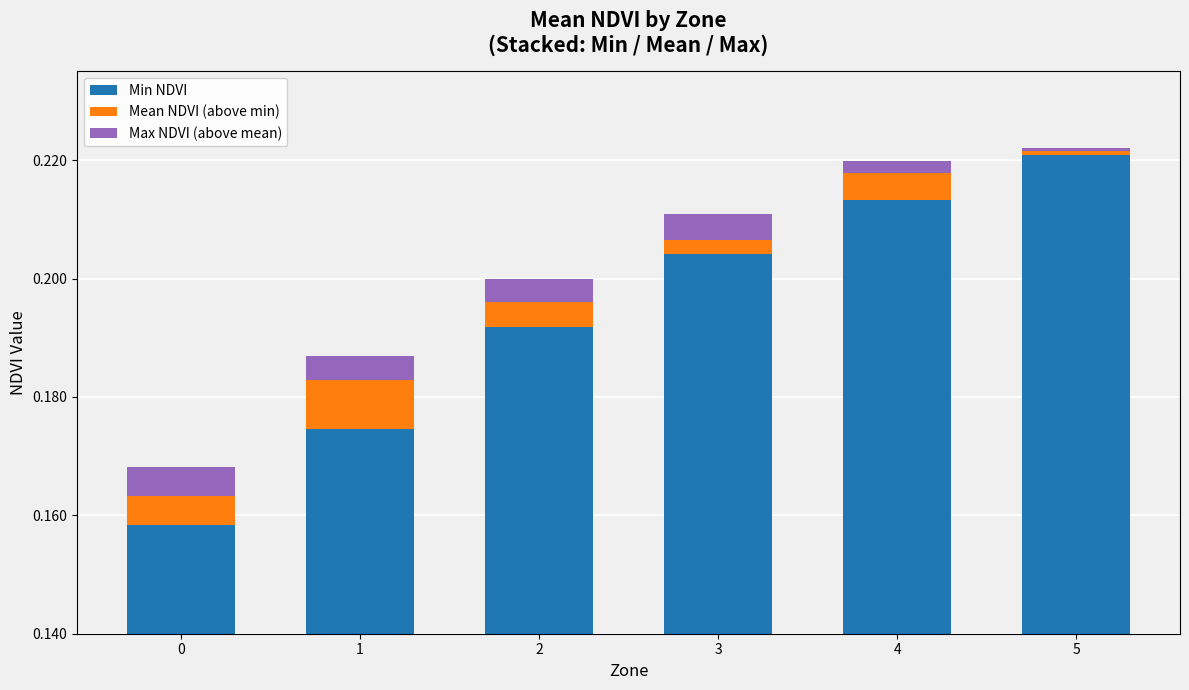

How many distinct data groups are displayed?

3